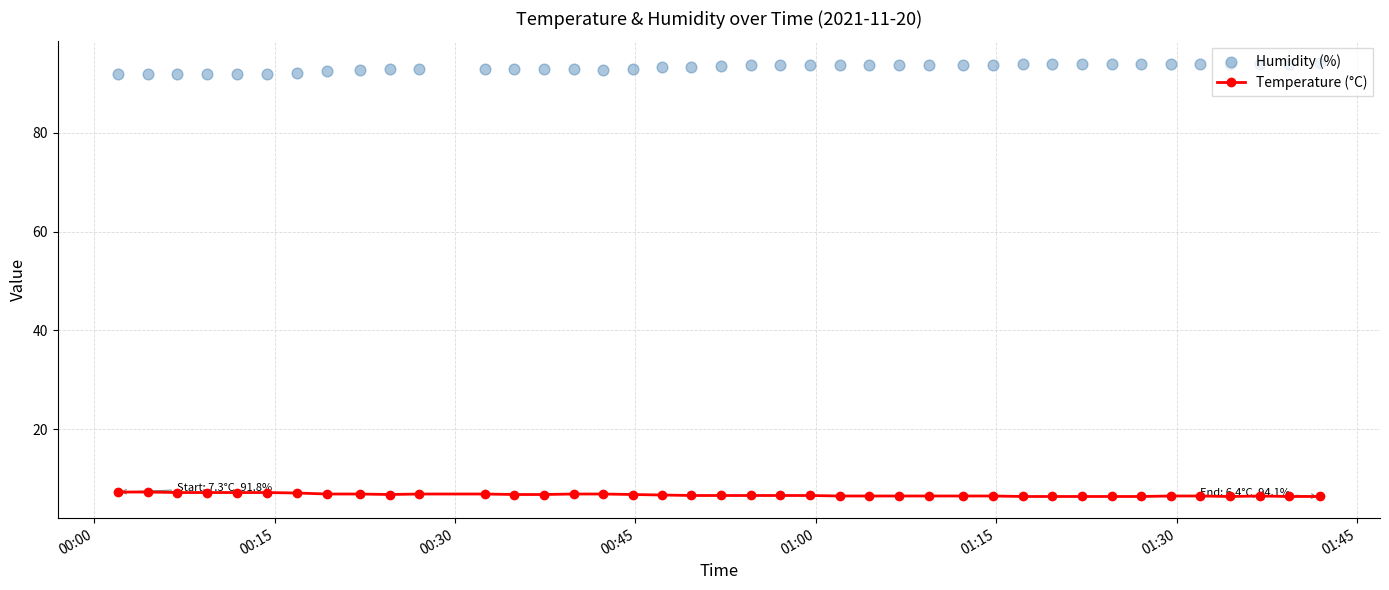

What is the minimum value for Temperature (°C)?

6.4